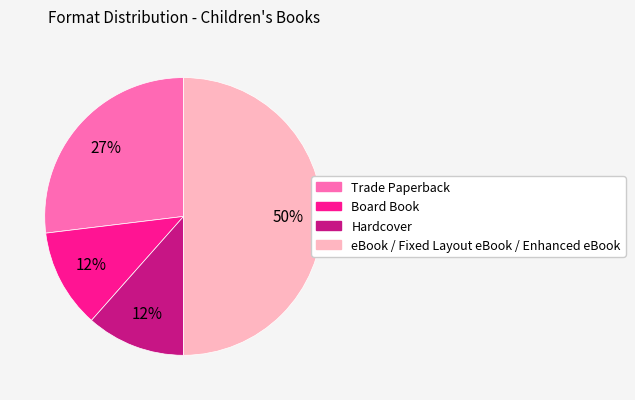

To the nearest percent, what is the difference between the largest and smallest slice percentages?

38%